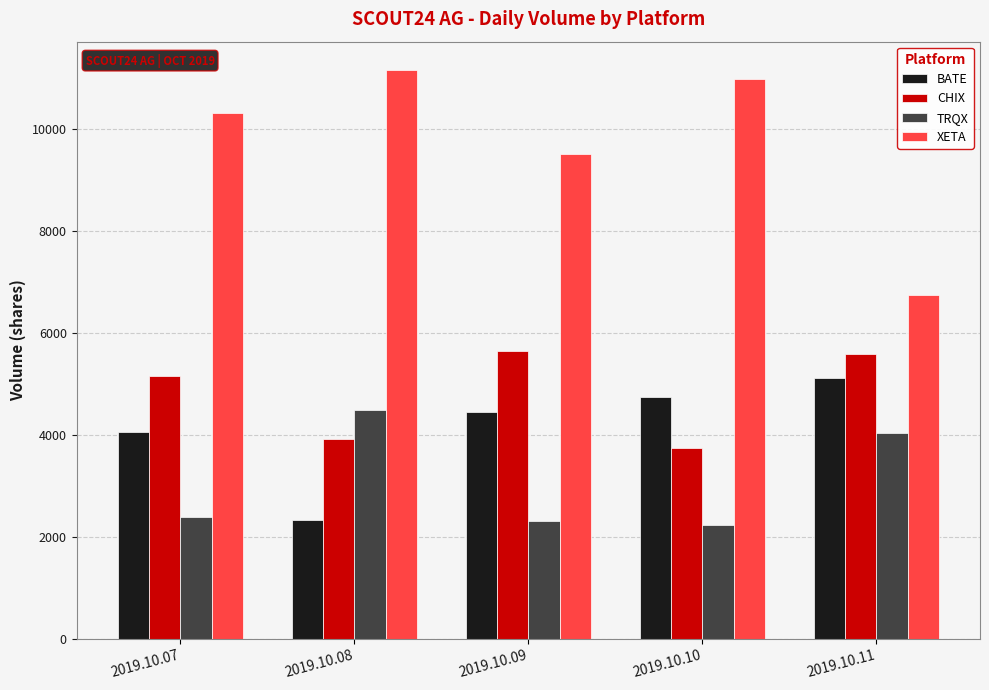

How many BATE values are between 4051 and 4750?

3